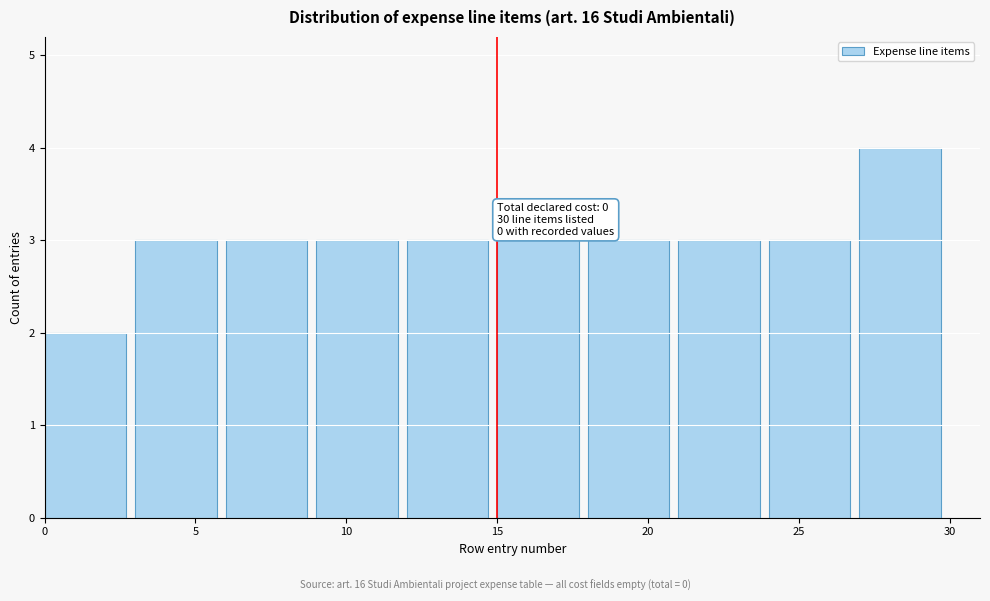

Which range on the x-axis has the tallest bar?

27 to 30